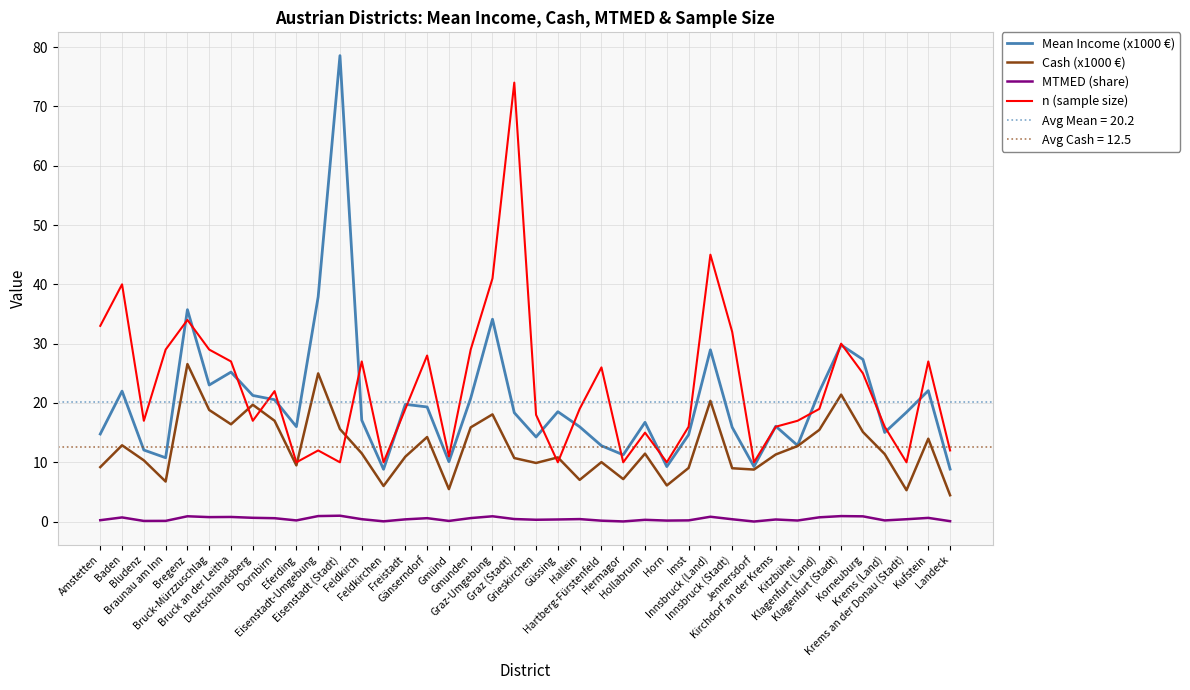

True or false: Mean Income (x1000 €) and MTMED (share) intersect in this chart.

False